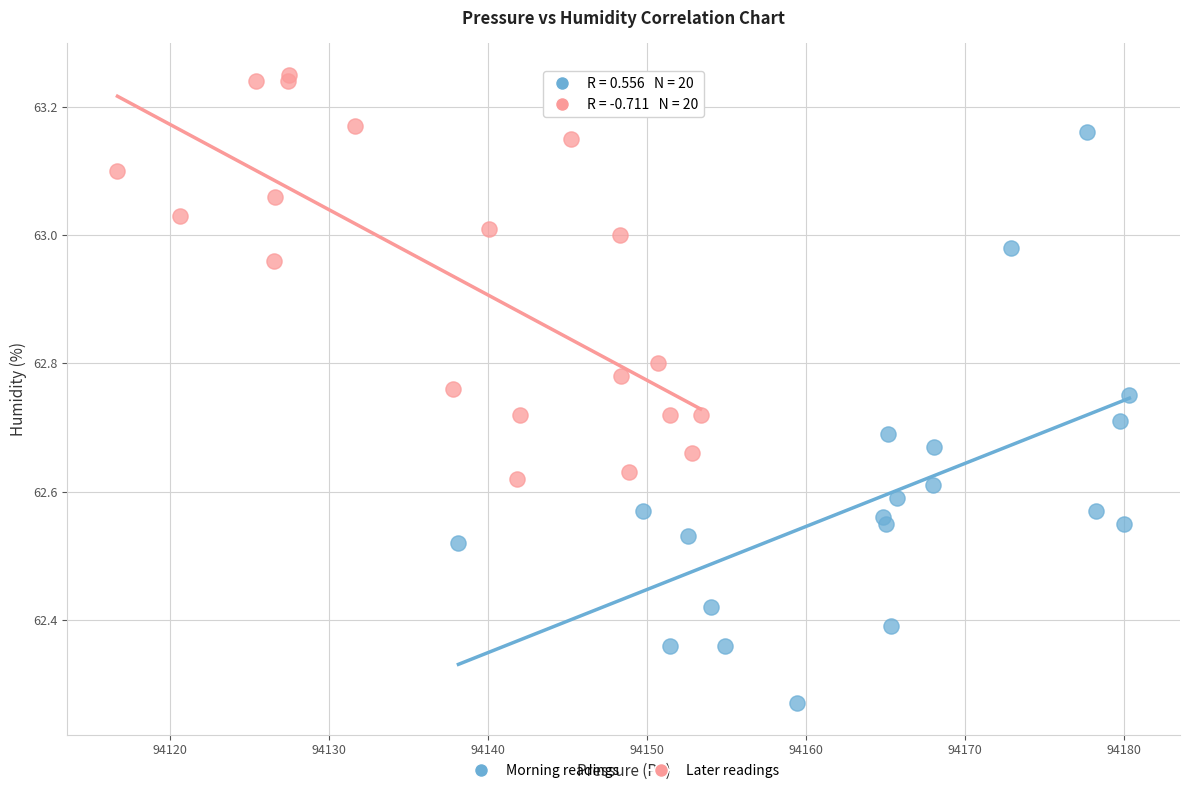

What are all the series names shown in the legend?

Morning readings, Later readings